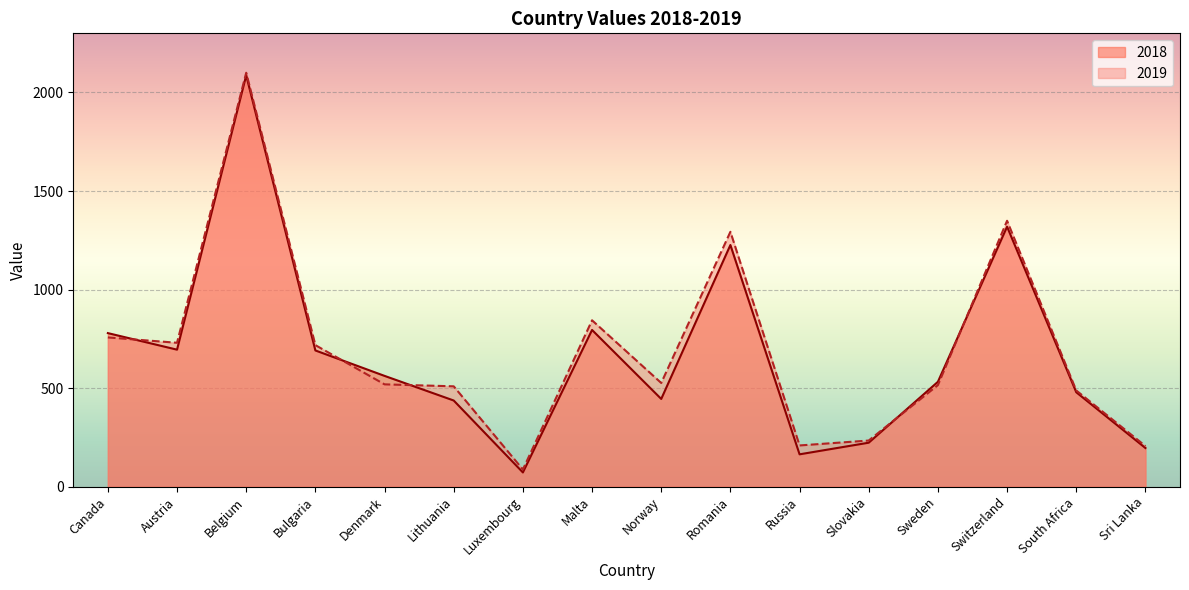

What is the label of the 8th point from the left?

Malta